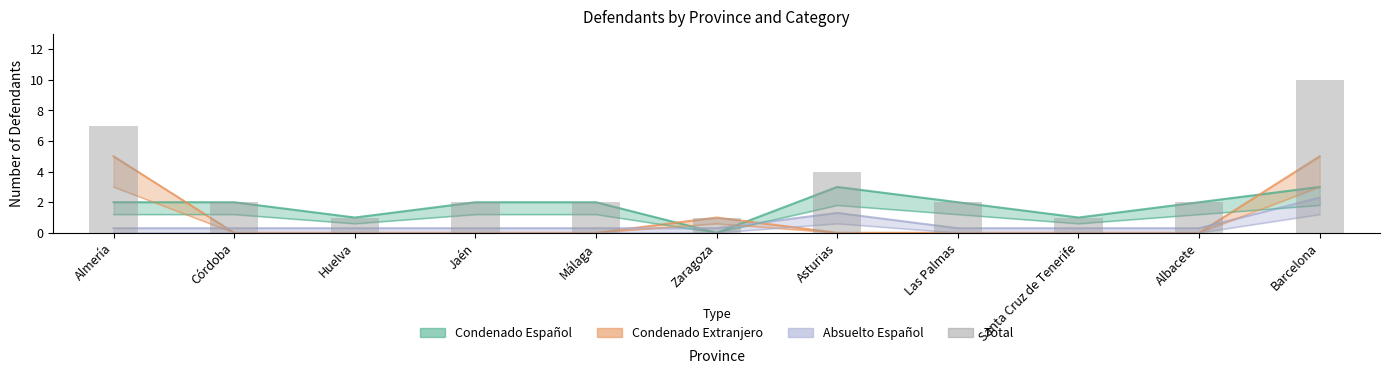

Where does the data first go above 2?

Almería